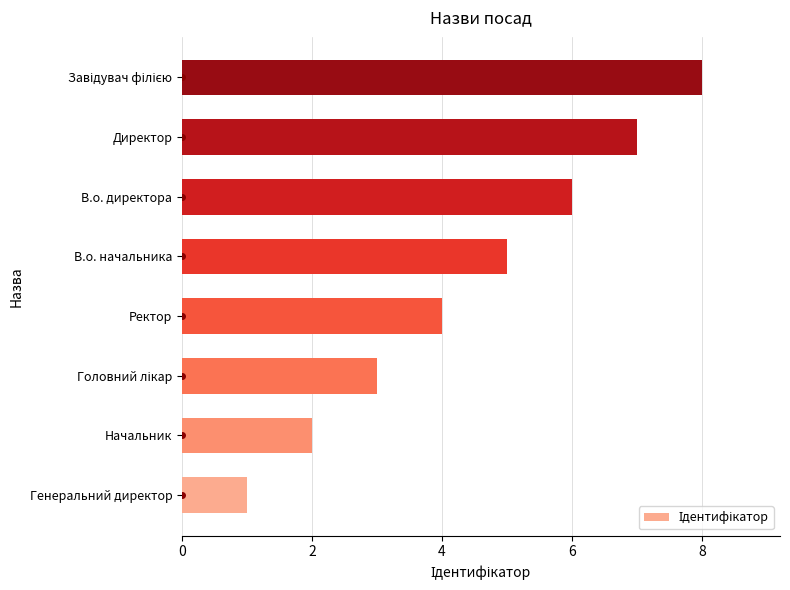

How many data points does each series have?

8